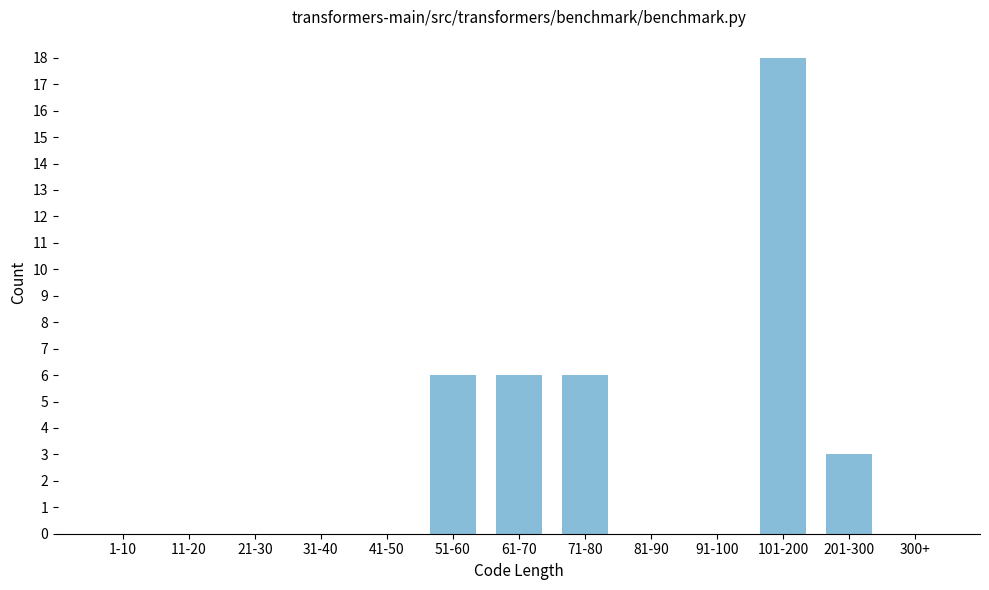

Reading right to left, transcribe all the data shown in this chart.

300+=0	201-300=3	101-200=18	91-100=0	81-90=0	71-80=6	61-70=6	51-60=6	41-50=0	31-40=0	21-30=0	11-20=0	1-10=0